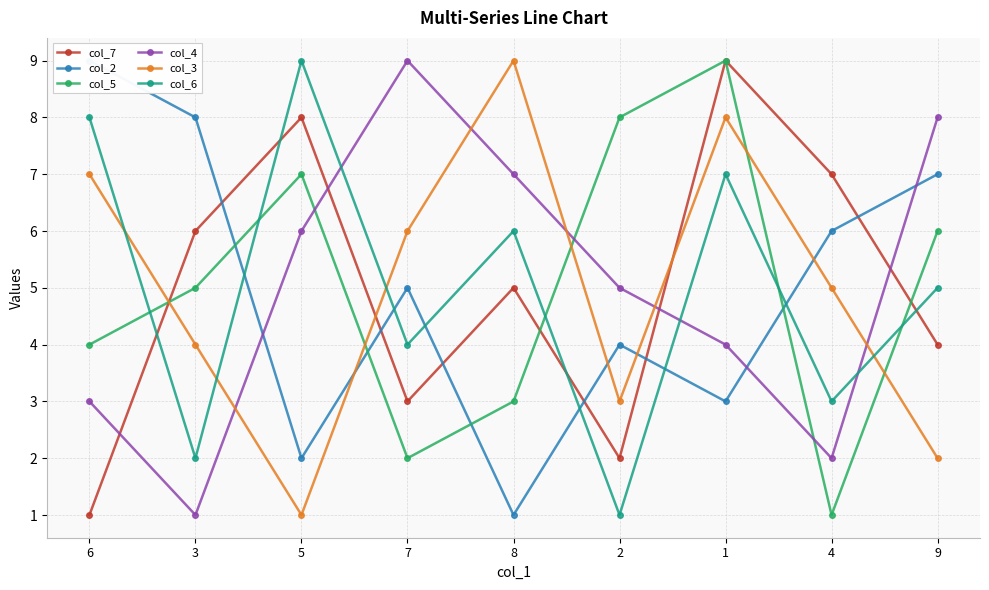

The value of col_7 at 9 is 6. True or false?

False